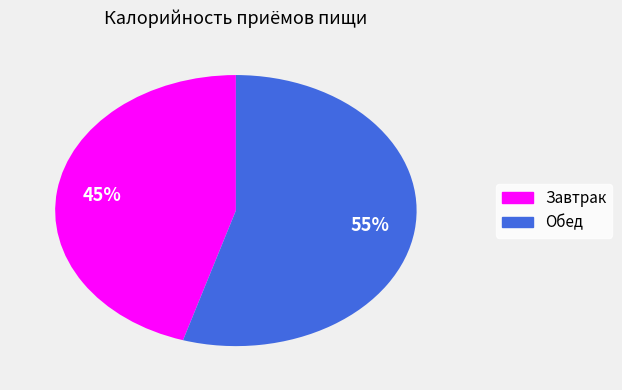

What is the ratio of the value at Обед to the value at Завтрак?

1.2